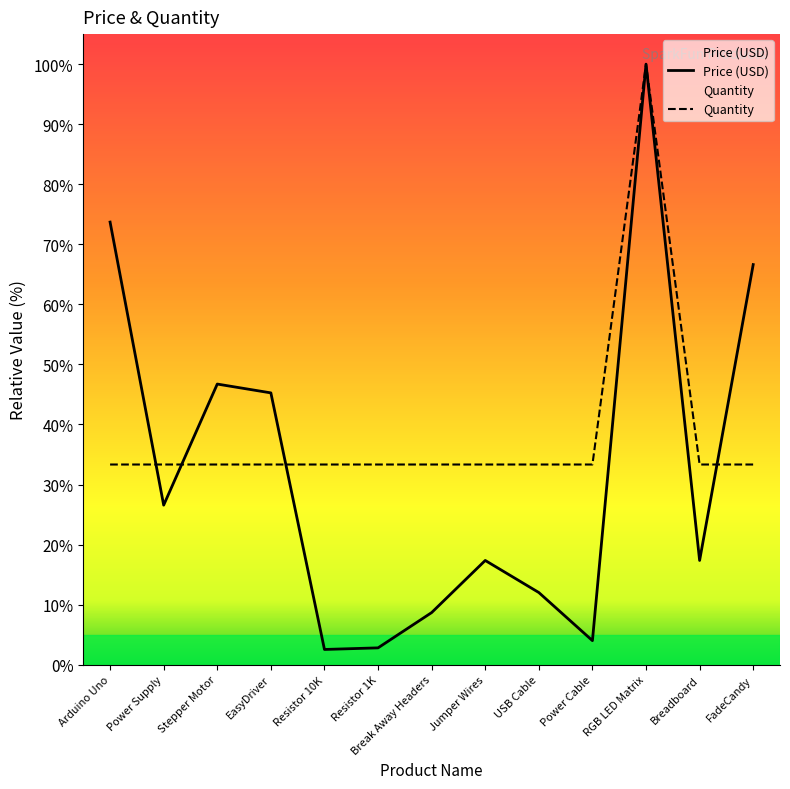

Count the number of data series in this chart.

2